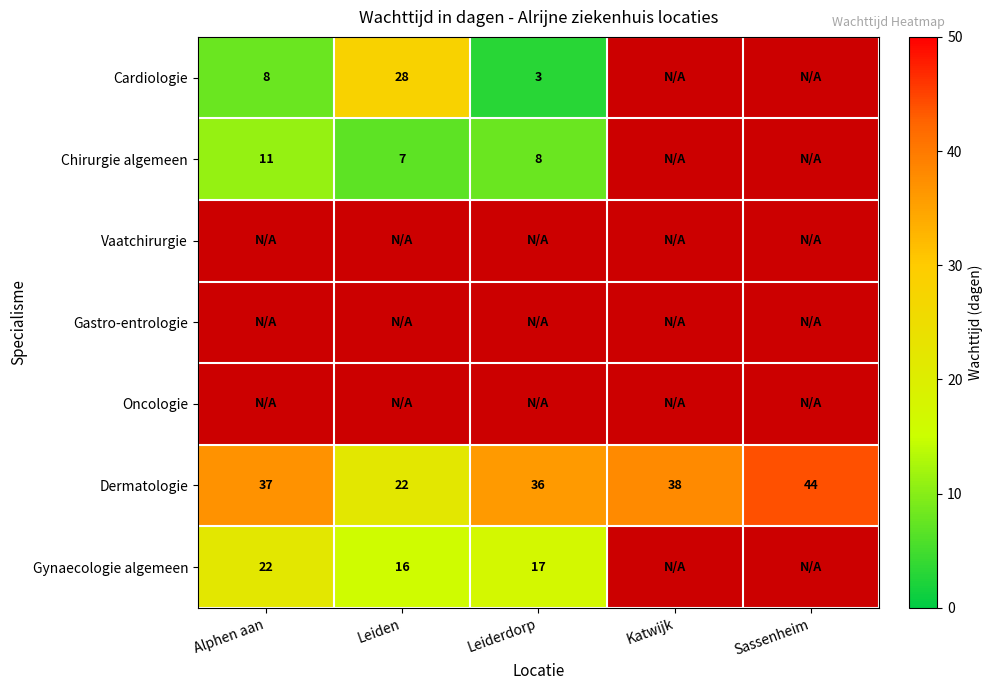

What is the lowest value of the Dermatologie series?

22